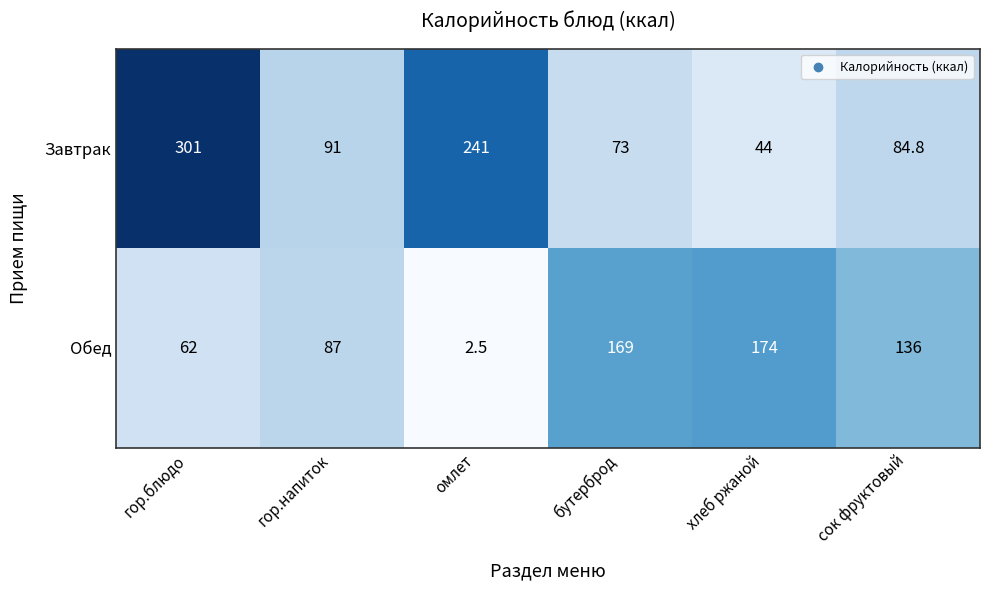

Rank the series at гор.напиток from highest to lowest value.

Завтрак, Обед